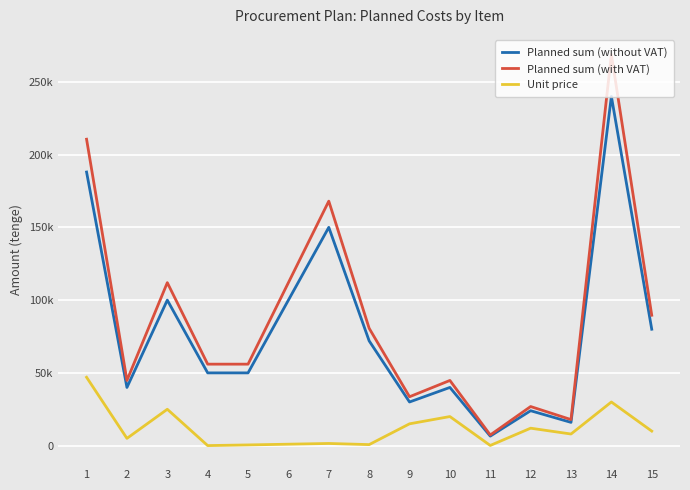

At which category is the sum across all series the highest?

14